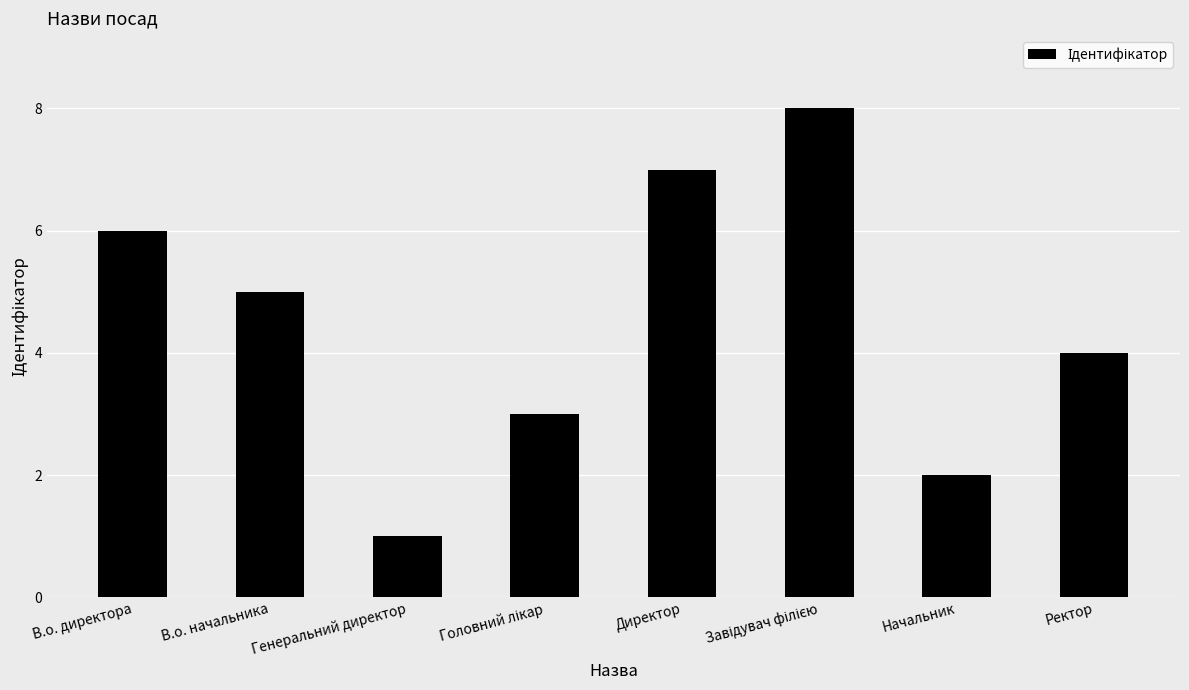

What is the difference between the maximum and second lowest values?

6